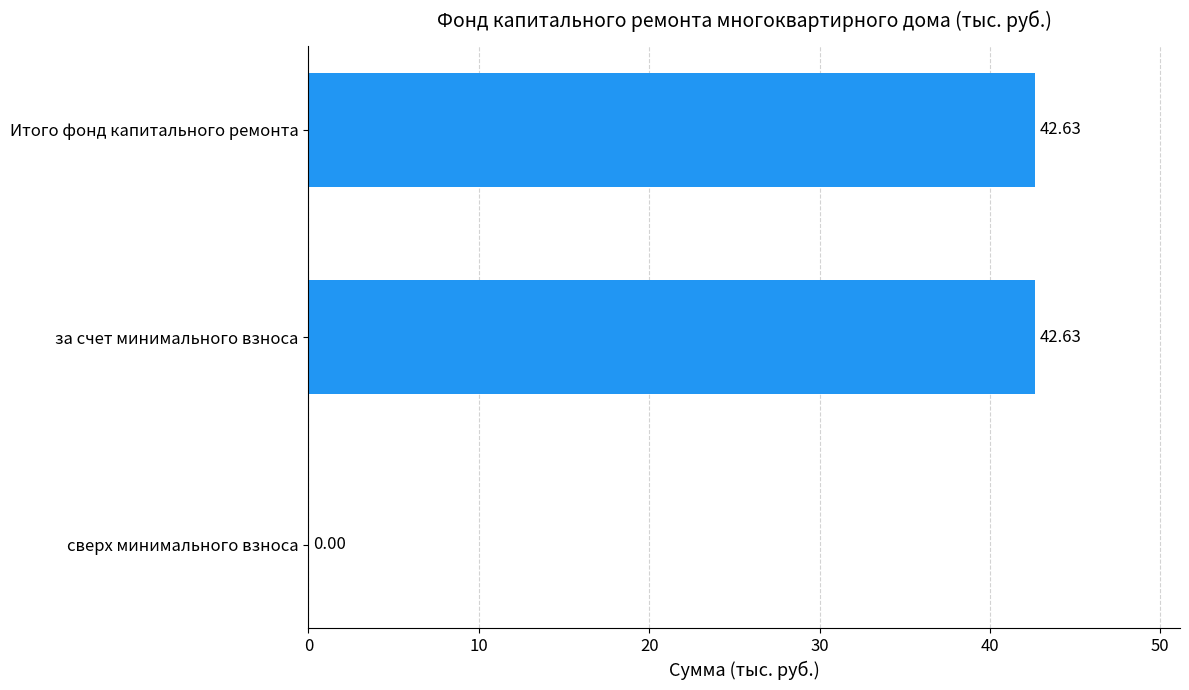

Between Итого фонд капитального ремонта and сверх минимального взноса, which is larger?

Итого фонд капитального ремонта